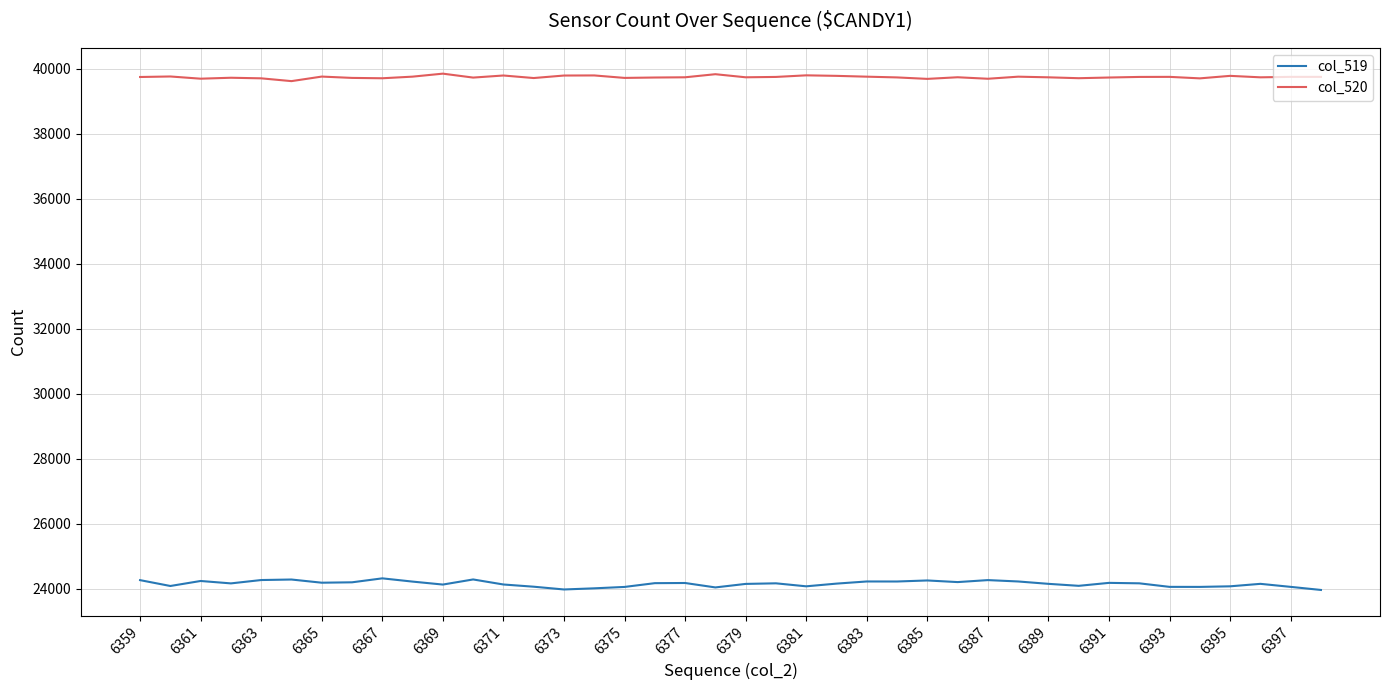

What is the greatest value displayed?

39845